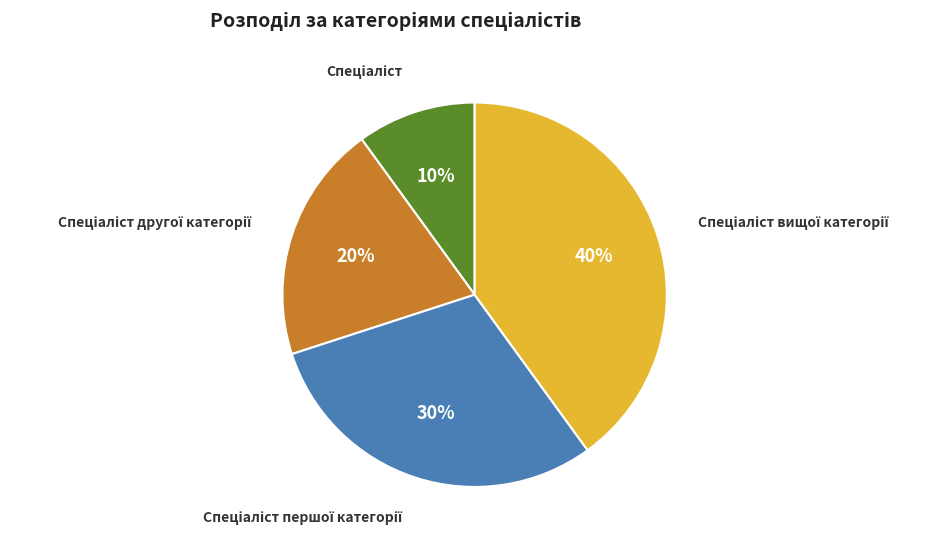

To the nearest percent, what is the average slice percentage?

25%